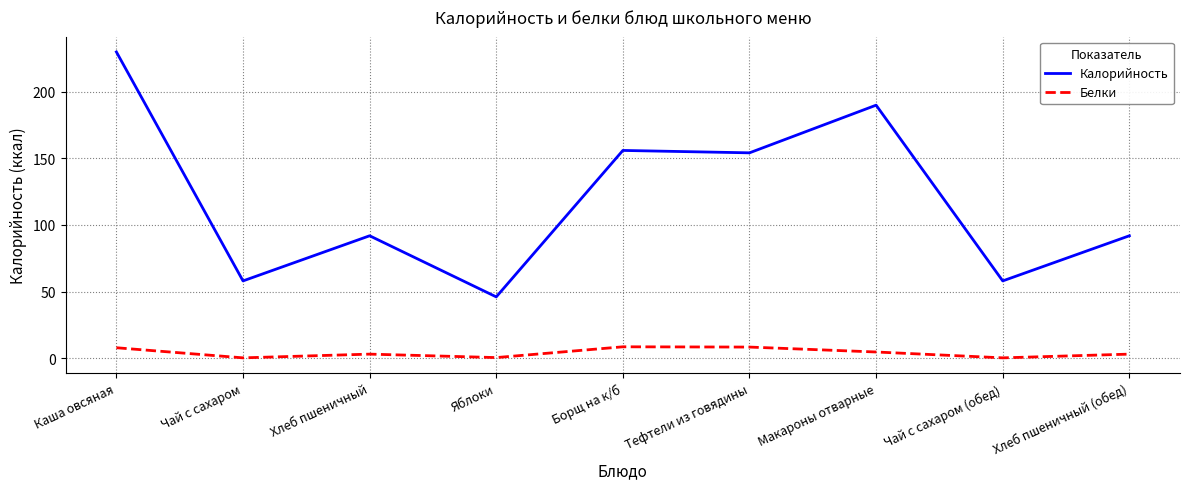

Does the chart have visible grid lines?

Yes